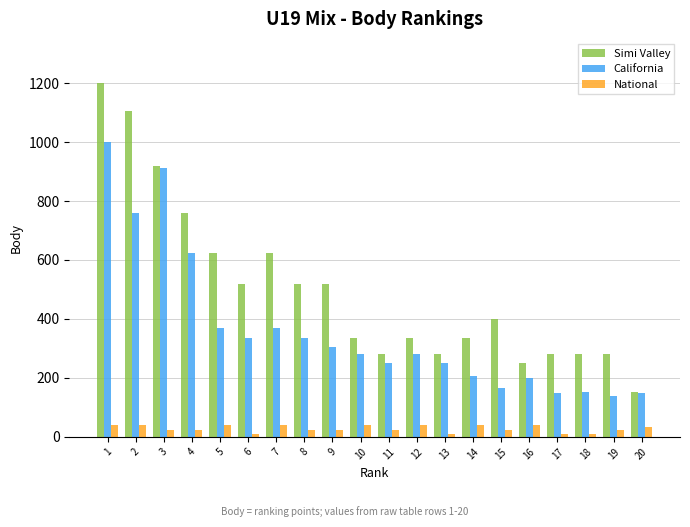

The value of Simi Valley at 17 is 280. True or false?

True